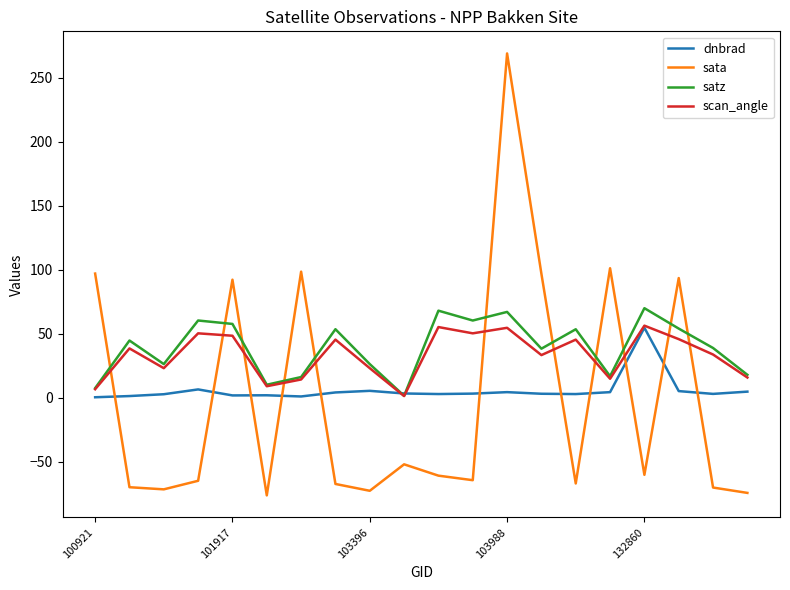

Which series ends up on top after the final intersection of sata and dnbrad?

dnbrad